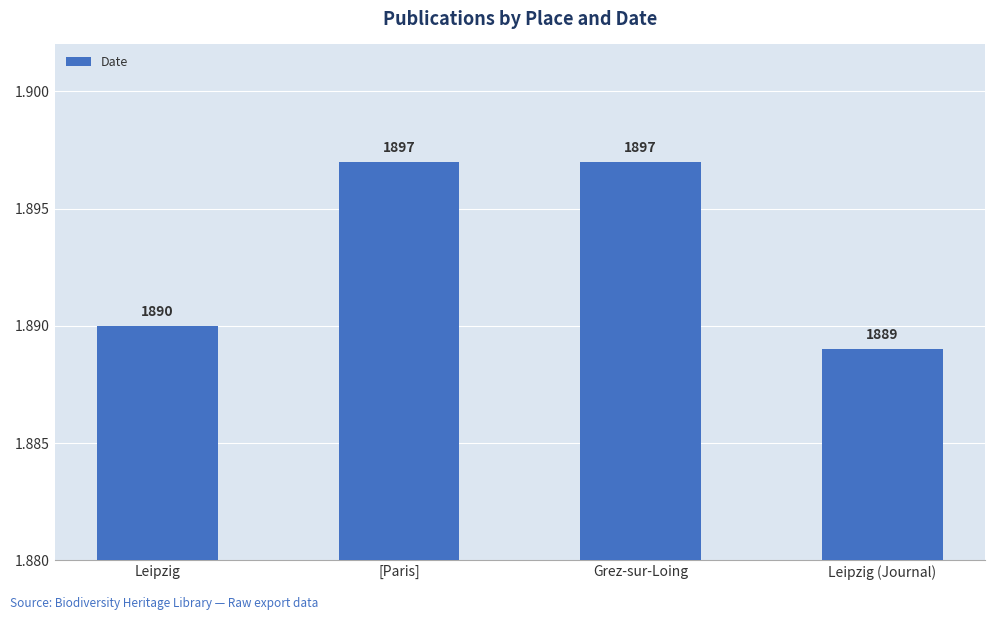

Which label corresponds to the largest value in the chart?

[Paris]